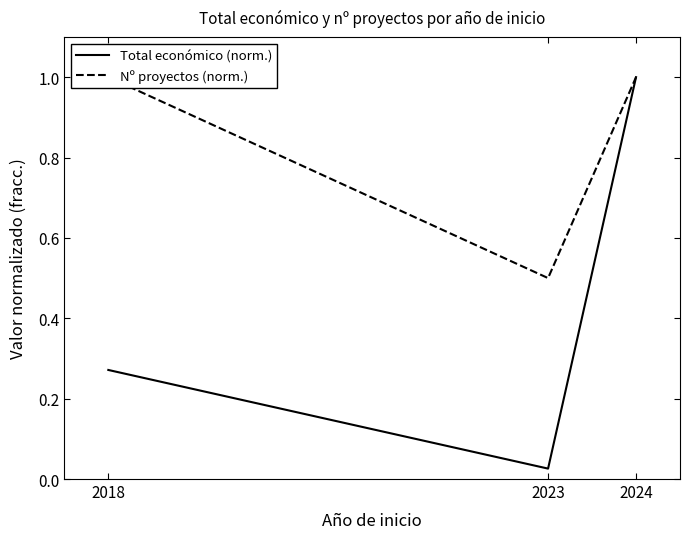

What is the value of the Nº proyectos (norm.) point at the 2nd from the left?

0.5